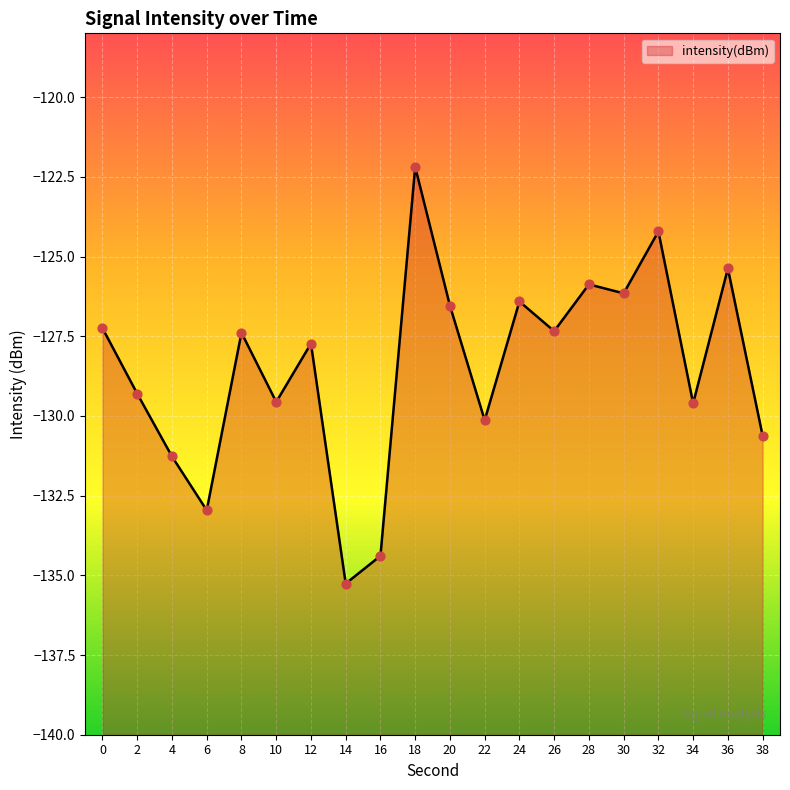

Which has a higher value, 24 or 38?

24